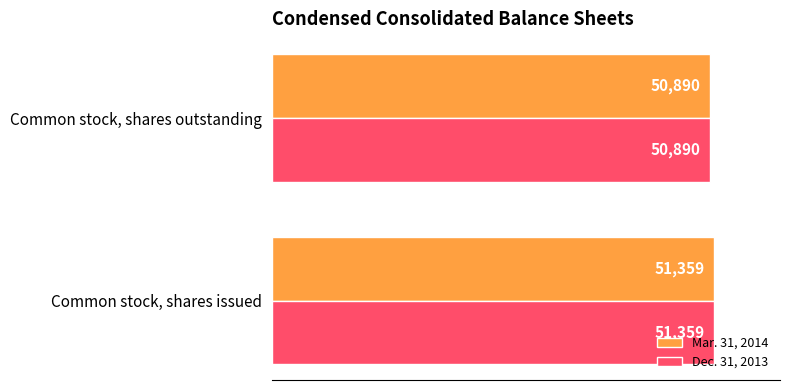

What is the sum of all Dec. 31, 2013 values?

102249